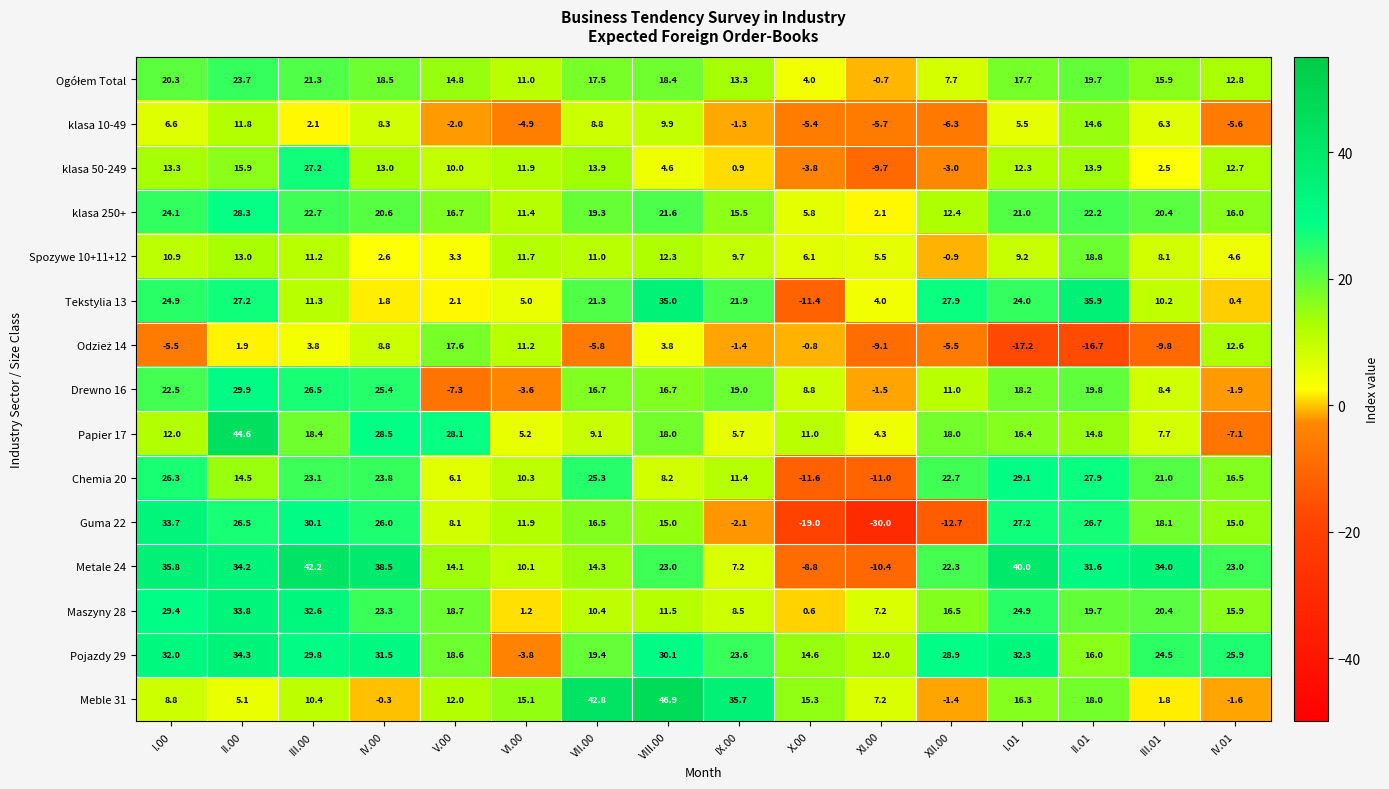

What is the approximate value of klasa 10-49 at II.01?

14.6